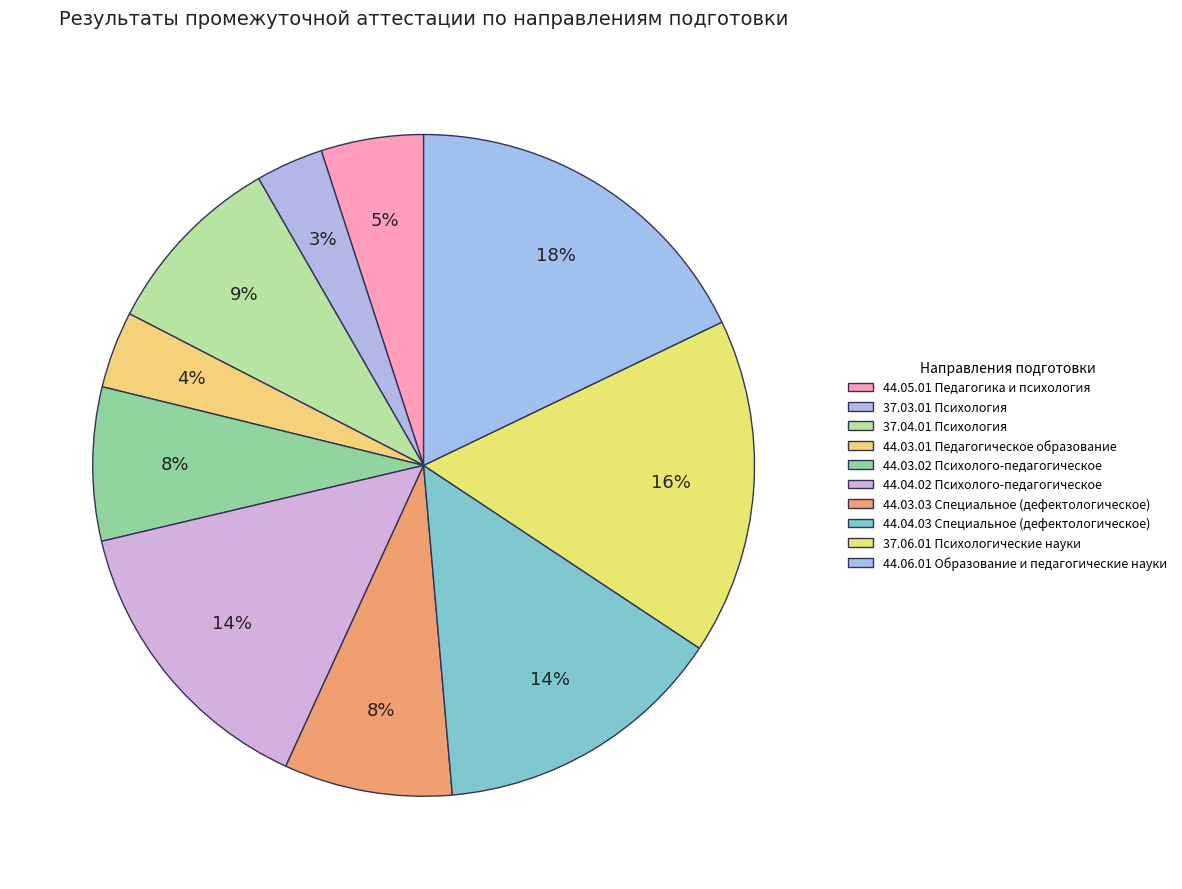

To the nearest percent, what percentage of the pie is 37.04.01 Психология?

9%